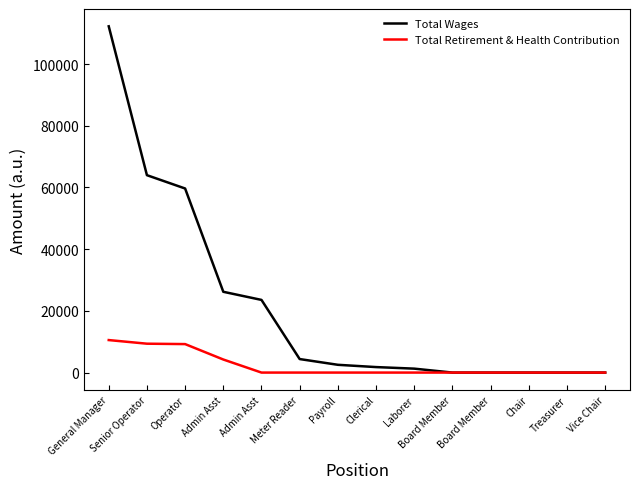

Rank the series by their average value, from lowest to highest.

Total Retirement & Health Contribution, Total Wages